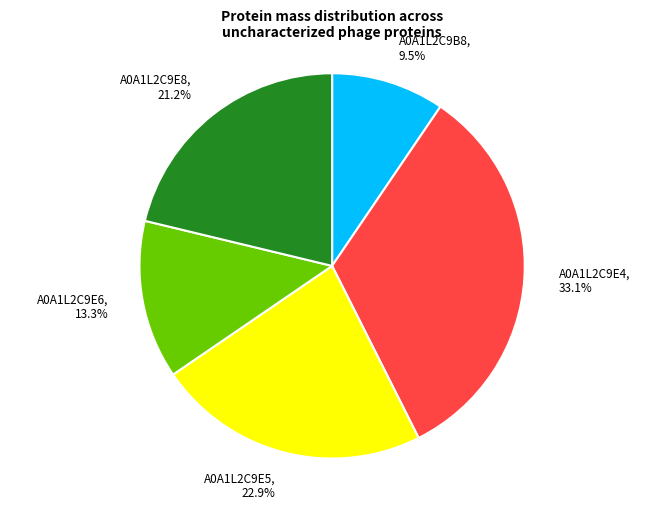

Rank the categories by value from highest to lowest.

A0A1L2C9E4, A0A1L2C9E5, A0A1L2C9E8, A0A1L2C9E6, A0A1L2C9B8